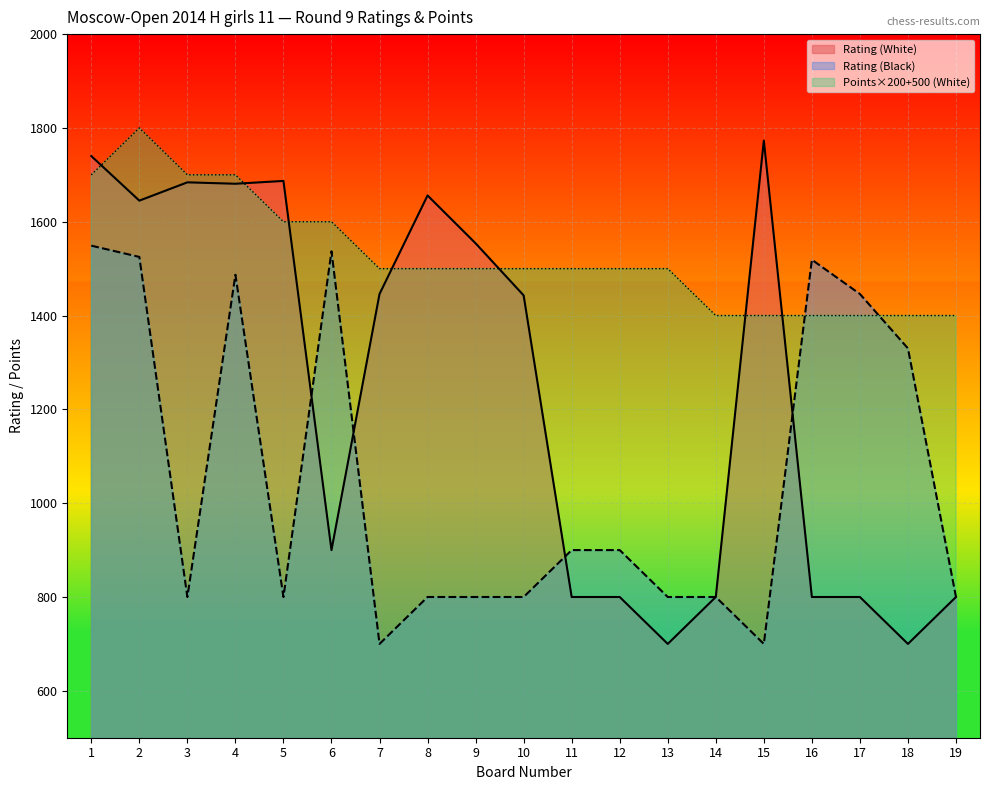

Reading left to right, extract all data points from this chart.

Rating (White): 1740	1645	1684	1681	1687	900	1446	1656	1554	1443	800	800	700	800	1773	800	800	700	800
Rating (Black): 1549	1525	800	1487	800	1537	700	800	800	800	900	900	800	800	700	1519	1446	1330	800
Points (White): 1700	1800	1700	1700	1600	1600	1500	1500	1500	1500	1500	1500	1500	1400	1400	1400	1400	1400	1400